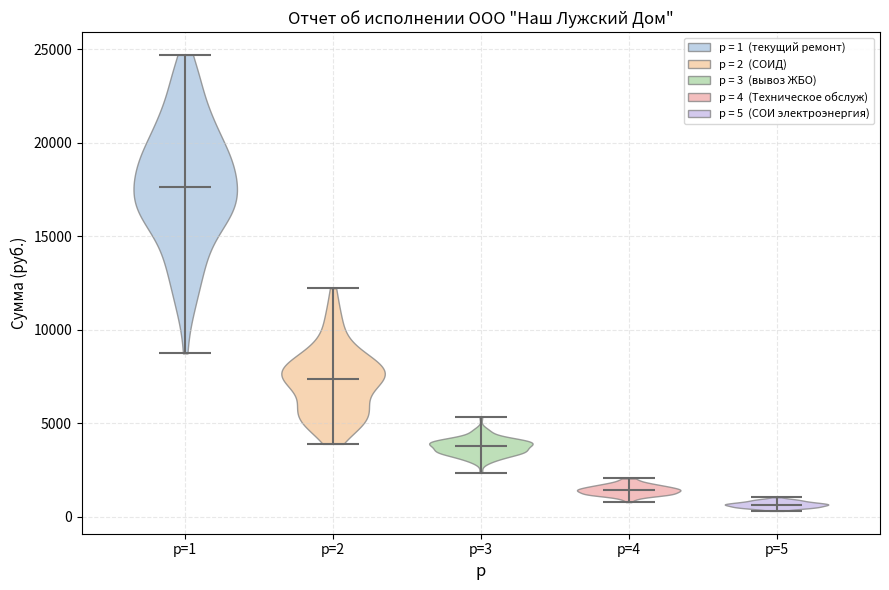

Reading left to right, read every violin against the y-axis: where its median line is, and the lowest and highest points it reaches. The values are not printed on the chart, so give them approximately, as read against the axis.

p=1: median line 17500, lowest point 8500, highest point 24500
p=2: median line 7500, lowest point 4000, highest point 12000
p=3: median line 4000, lowest point 2500, highest point 5500
p=4: median line 1500, lowest point 1000, highest point 2000
p=5: median line 500, lowest point 500, highest point 1000